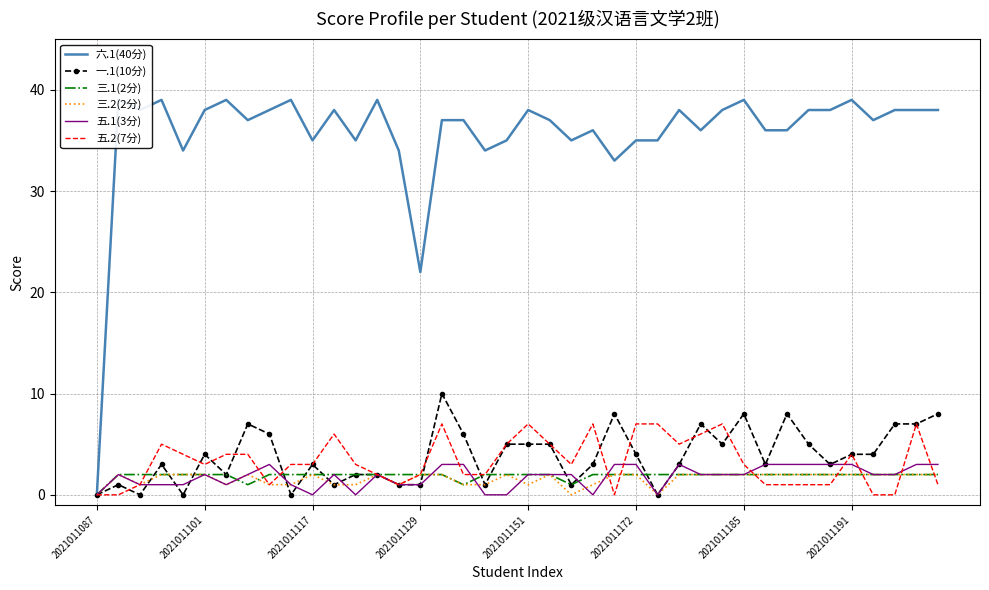

True or false: 五.2(7分) has a value of 12 at 23.

False